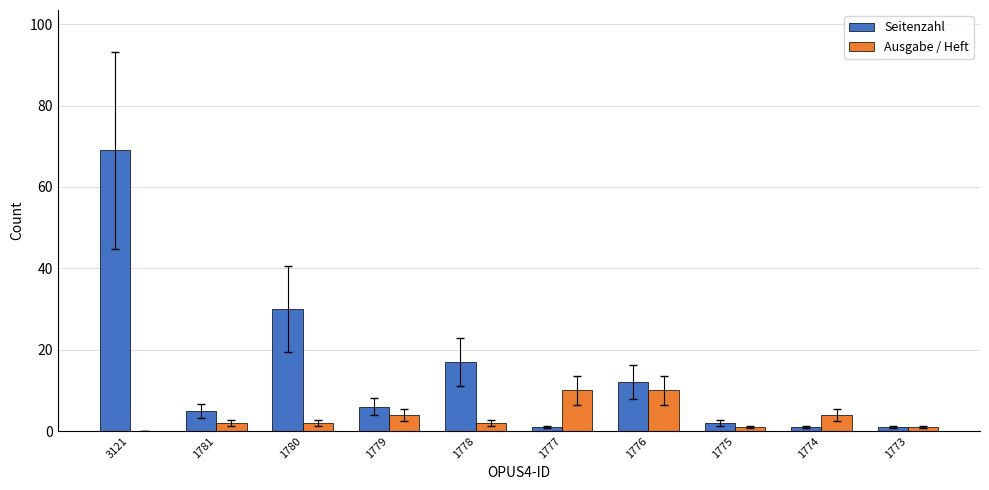

Reading left to right, what are all the values shown in this chart?

Seitenzahl: 69	5	30	6	17	1	12	2	1	1
Ausgabe / Heft: 0	2	2	4	2	10	10	1	4	1